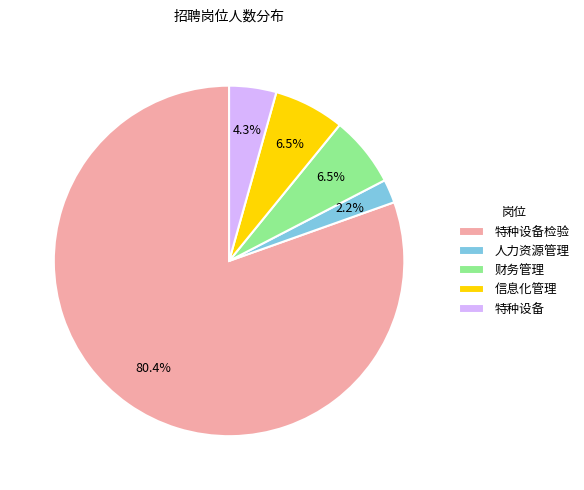

To the nearest percent, what is the combined percentage of 特种设备 and 人力资源管理?

7%